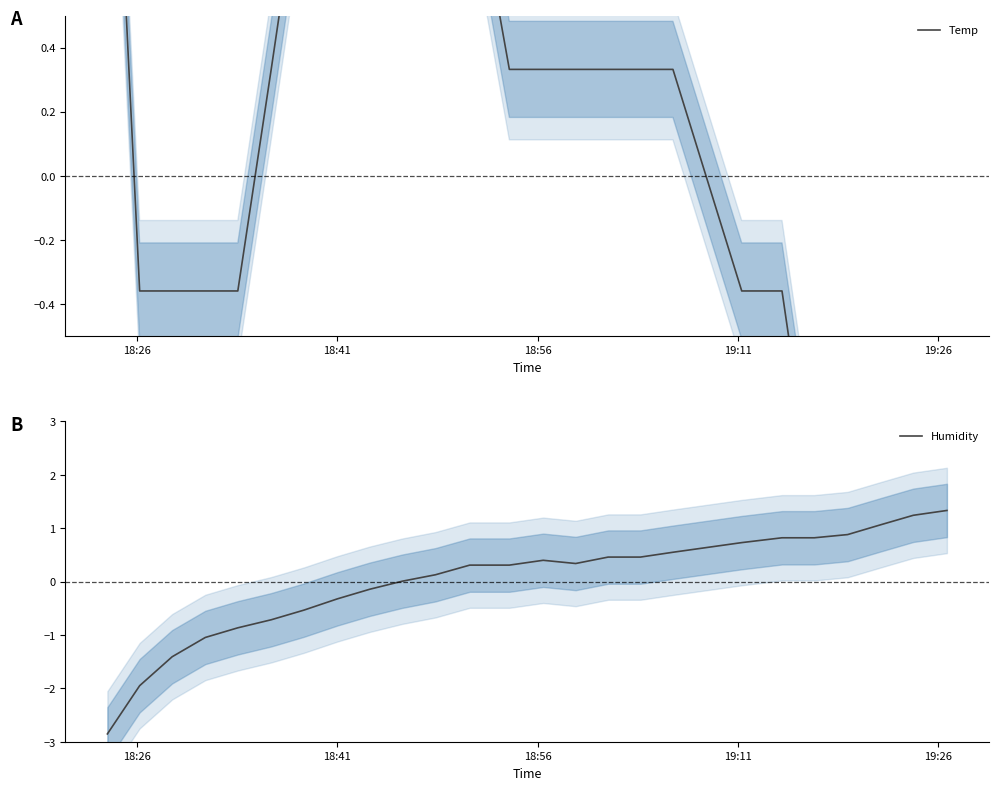

What is the highest value of the Humidity series?

1.3